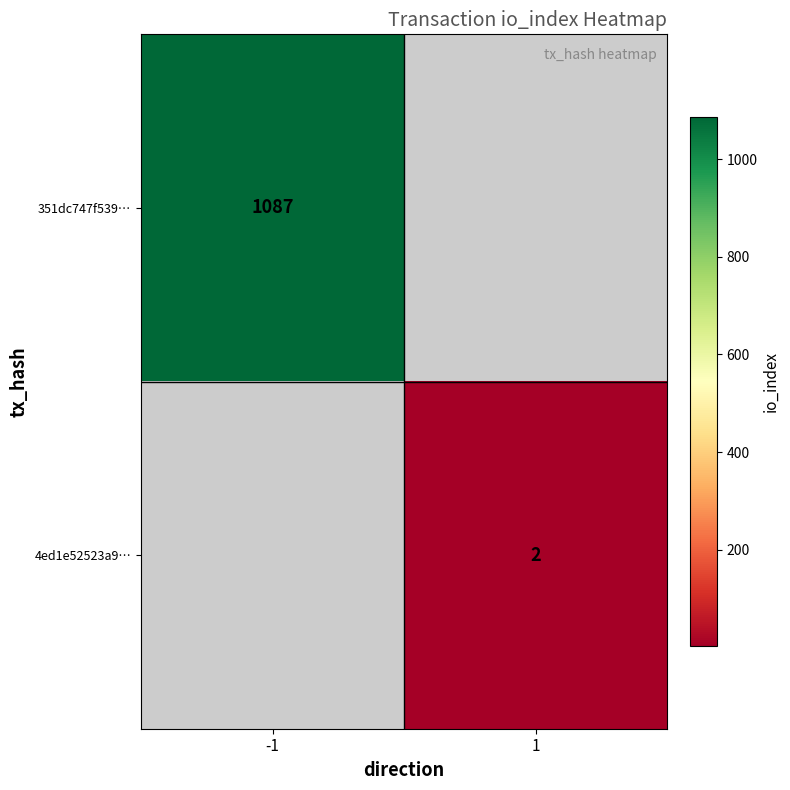

Count the number of data series in this chart.

2